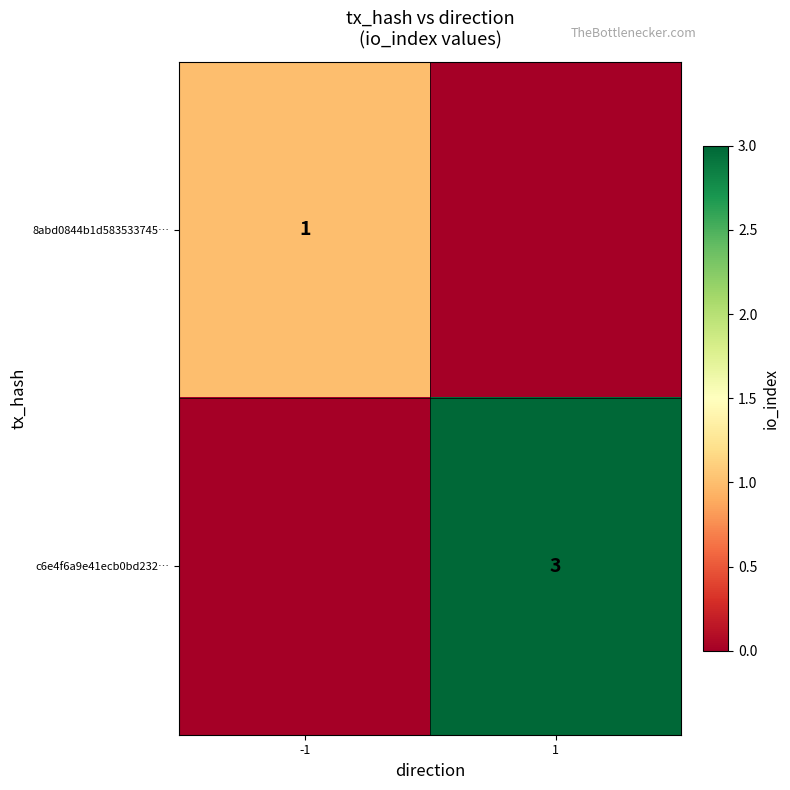

What is the spread (max minus min) of values at -1?

1